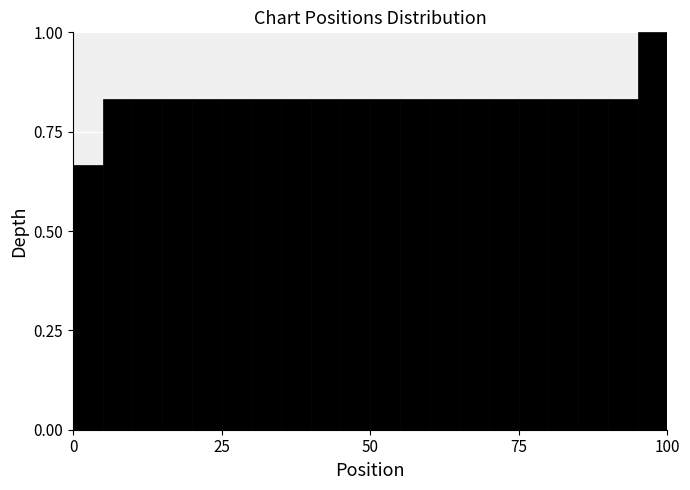

Around what value on the x-axis is the tallest bar? Give the approximate position of its centre, as read against the axis.

100